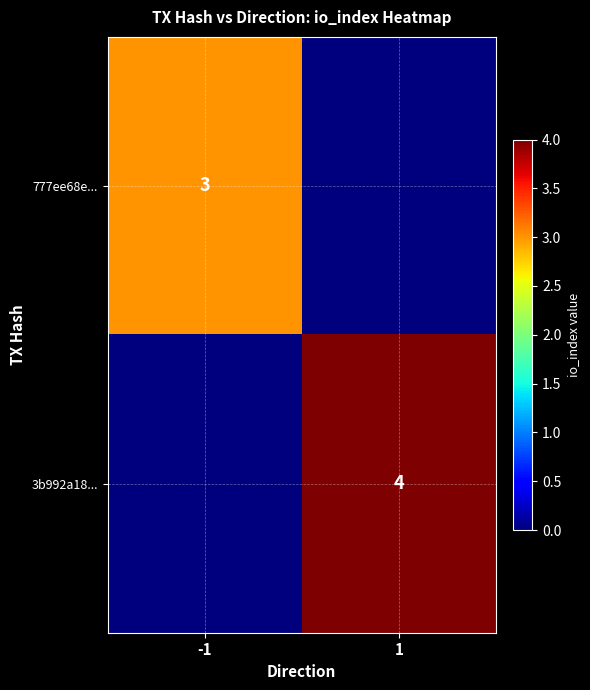

Is it true that 3b992a18... equals 4 at 1?

True